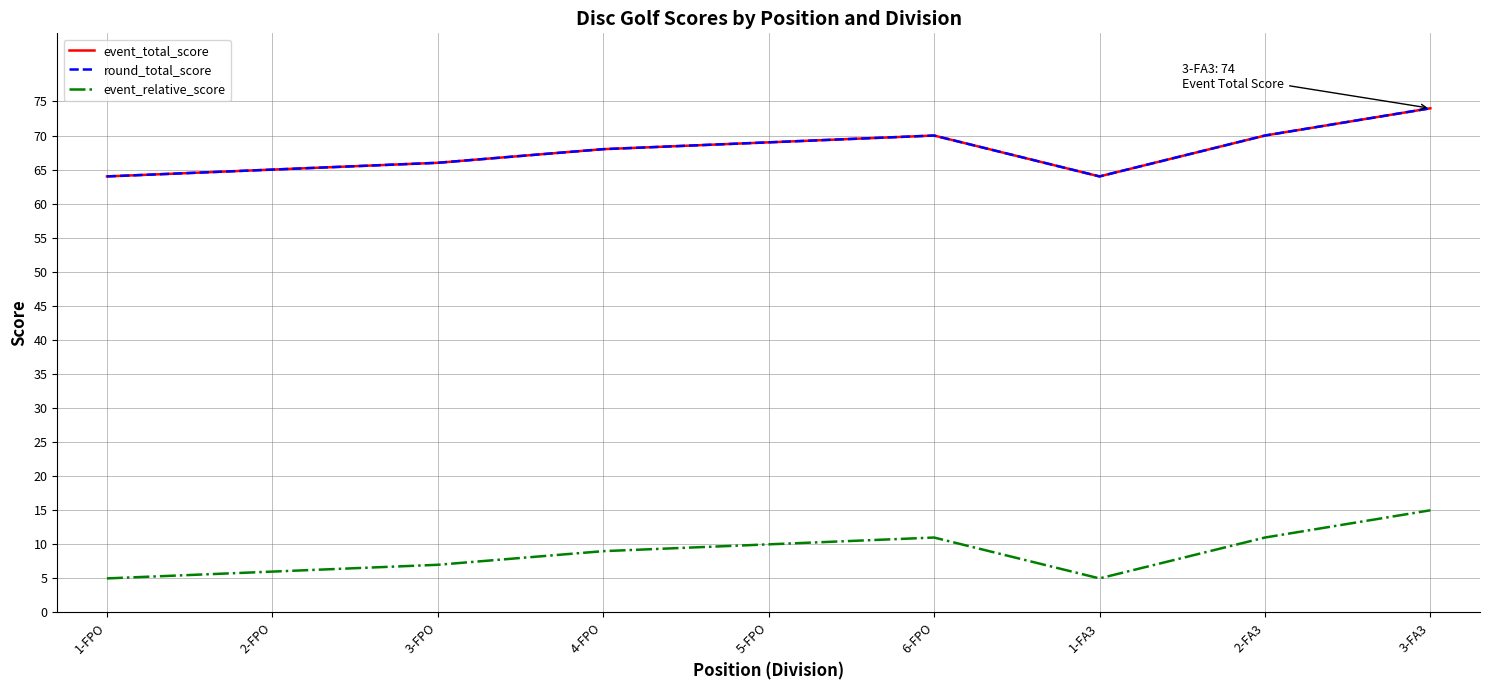

What is the label of the 9th point from the right?

1-FPO